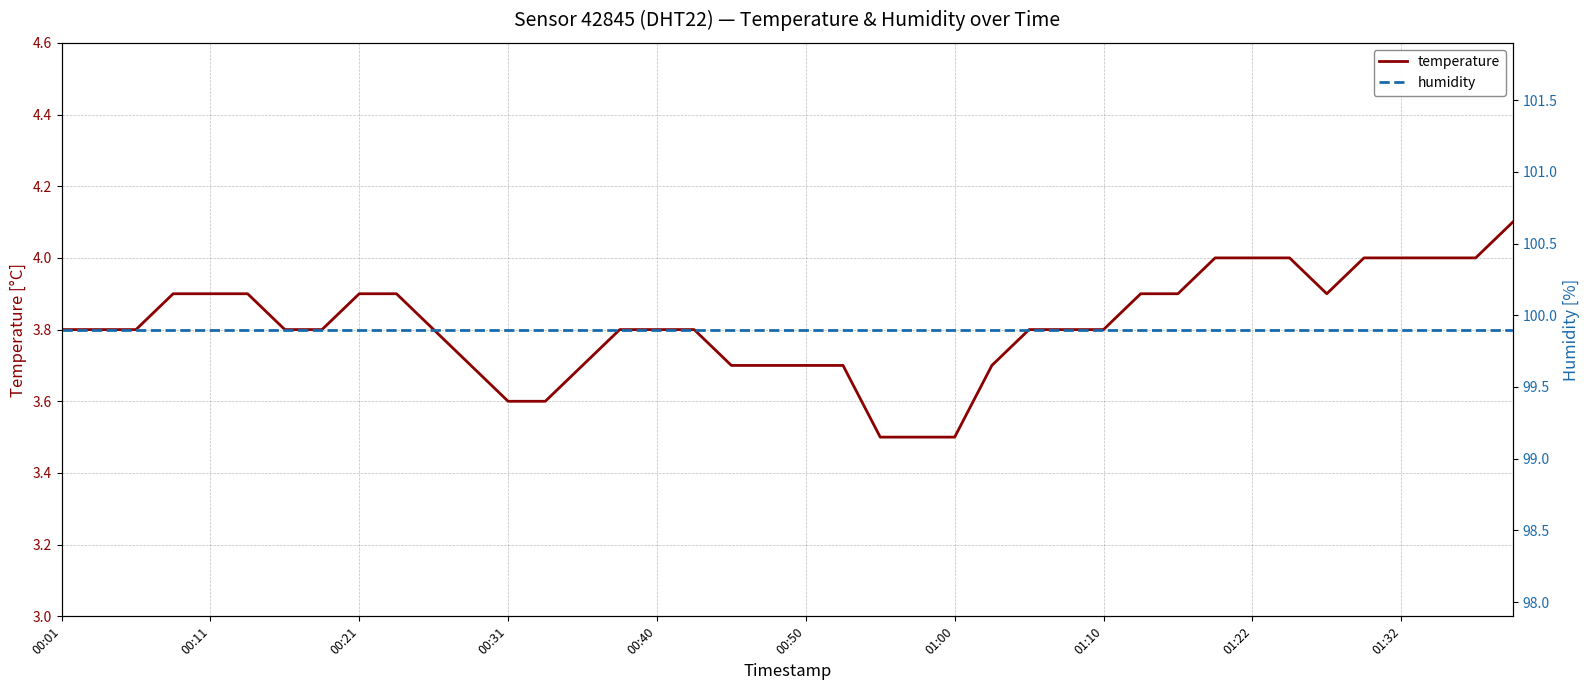

Which label corresponds to the largest value in the chart?

00:01